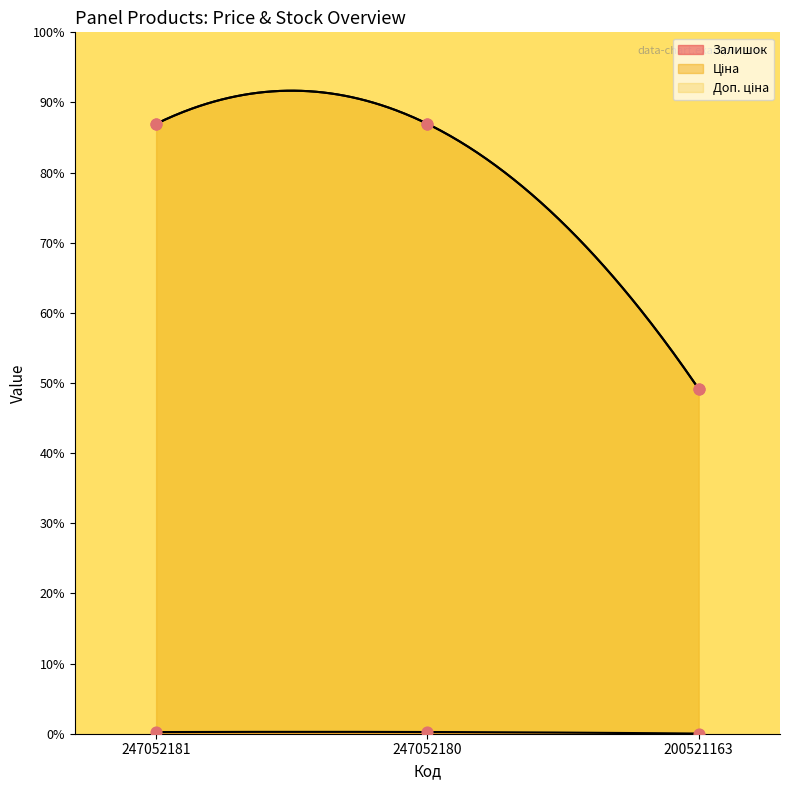

Is the value of Ціна at 200521163 greater than the value of Залишок at 200521163?

Yes